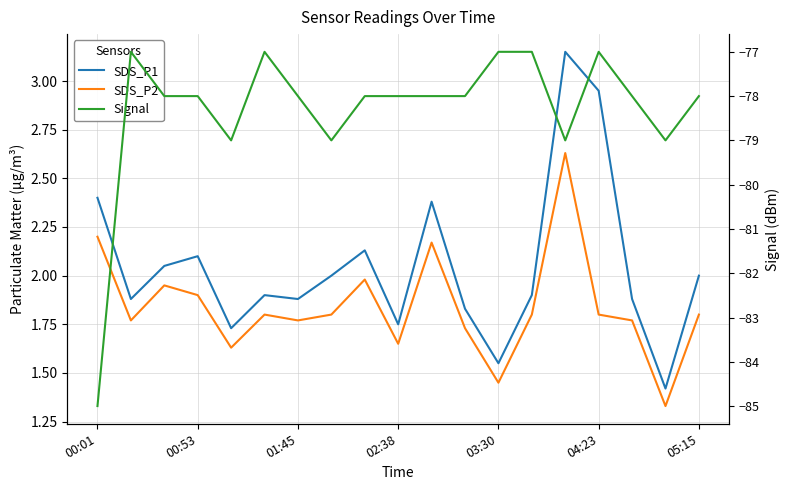

What is the value of the SDS_P2 point at the 8th from the left?

1.8